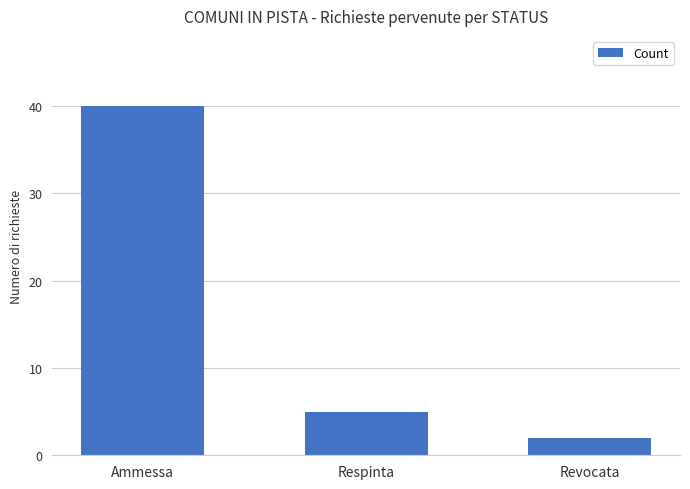

The chart shows a value of 40 at Ammessa. True or false?

True